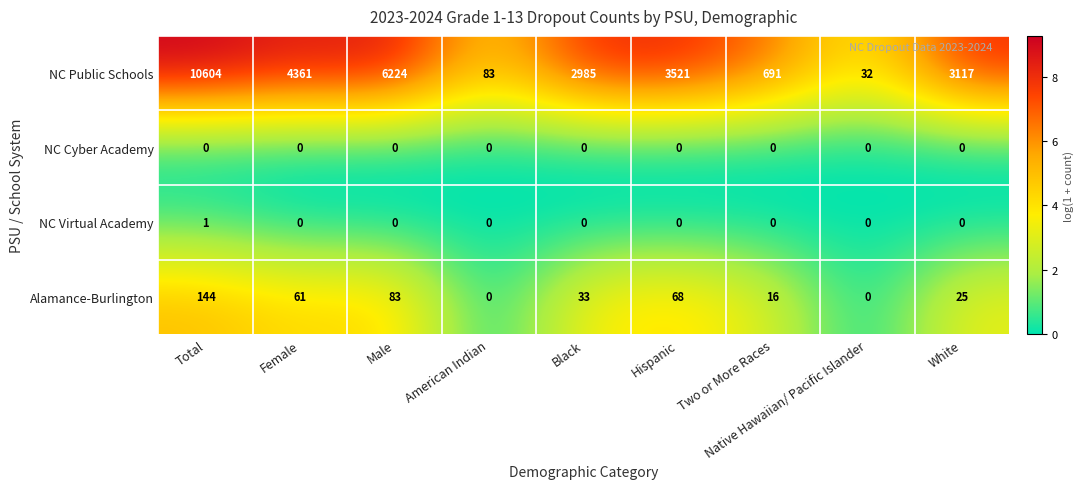

What is the total value across all series at Native Hawaiian/ Pacific Islander?

32